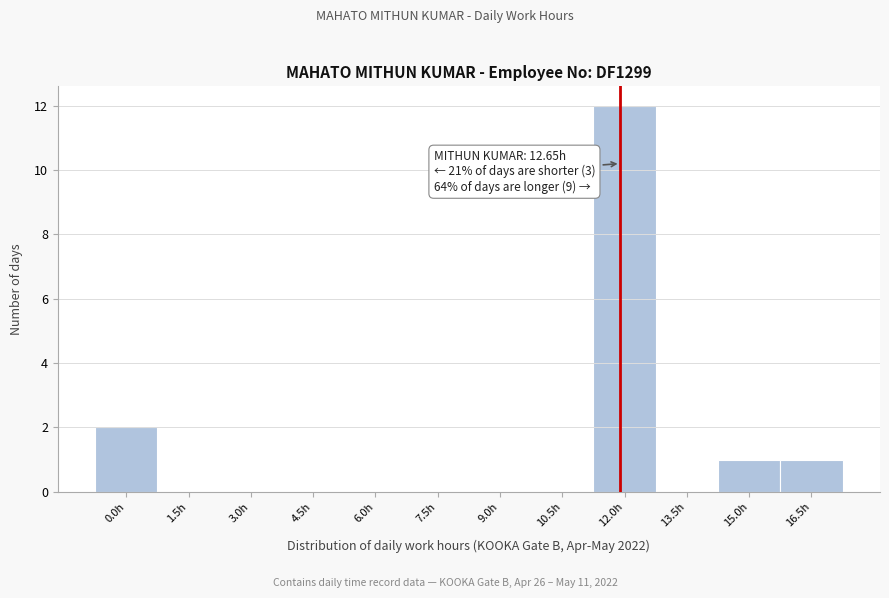

Reading left to right, what are all the values shown in this chart?

0.0h=2	1.5h=0	3.0h=0	4.5h=0	6.0h=0	7.5h=0	9.0h=0	10.5h=0	12.0h=12	13.5h=0	15.0h=1	16.5h=1